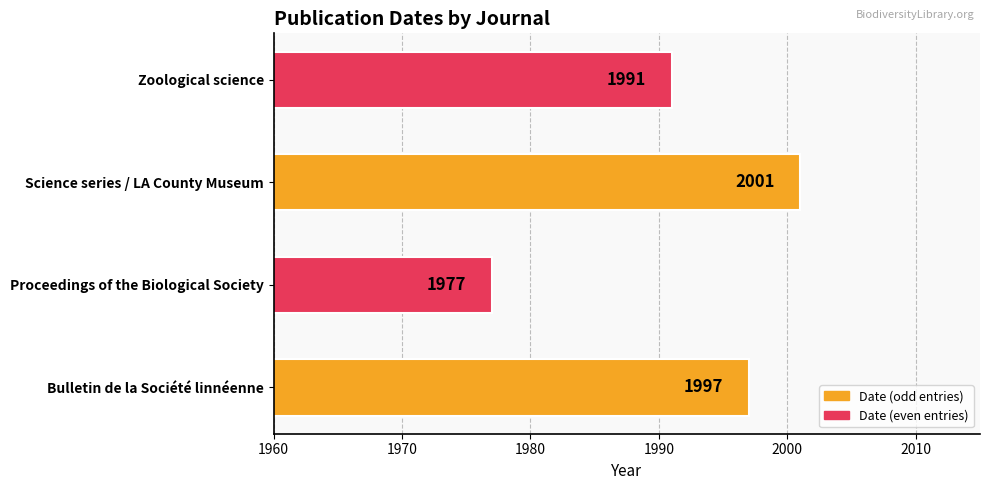

The value at Proceedings of the Biological Society is 3064. True or false?

False